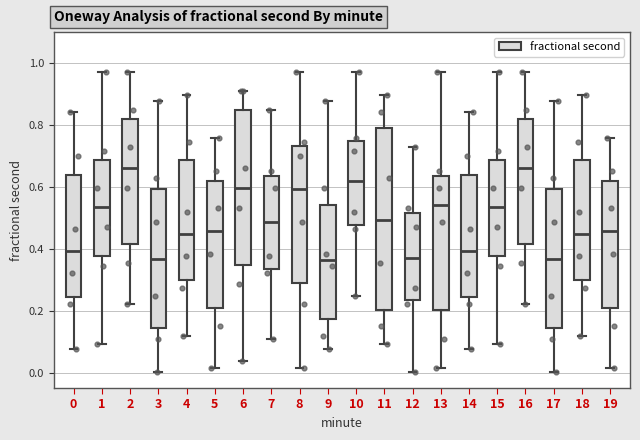

Where does the median line of the box at x = 15 sit on the y-axis? The values are not printed on the chart, so give them approximately, as read against the axis.

0.54